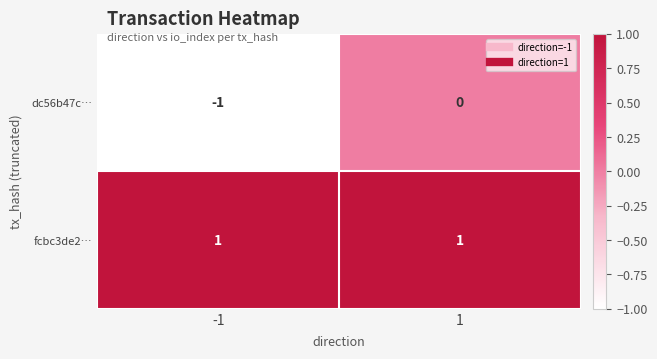

Between -1 and 1, which series saw the biggest shift?

dc56b47c…